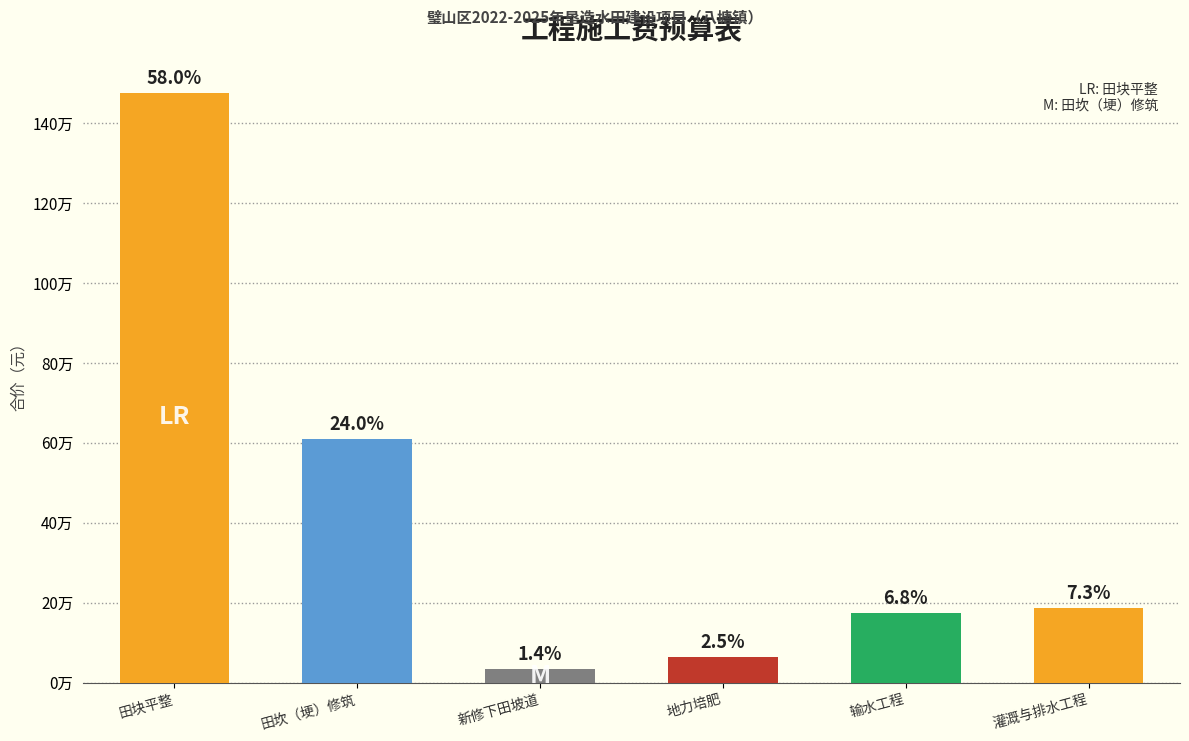

Reading left to right, extract all data points from this chart.

田块平整=1474153.6	田坎（埂）修筑=609690.2	新修下田坡道=35115.8	地力培肥=64418.6	输水工程=173974.5	灌溉与排水工程=186004.1